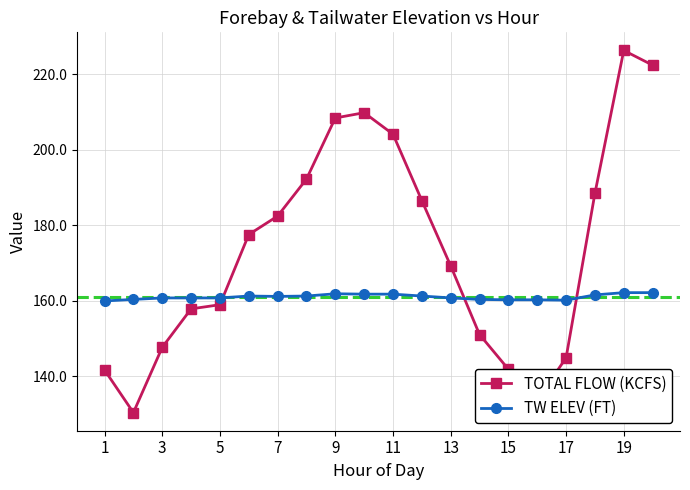

What is the value of the TOTAL FLOW (KCFS) point at the 20th from the left?

222.4